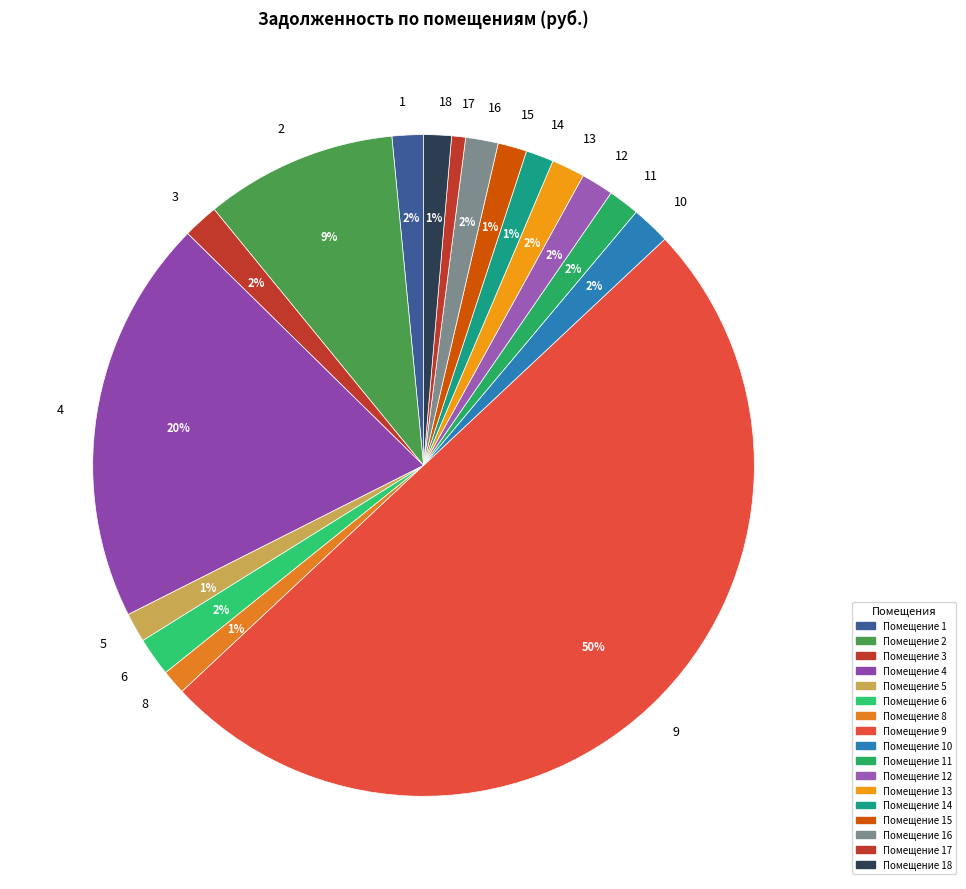

To the nearest percent, what percentage of the pie is 13?

2%